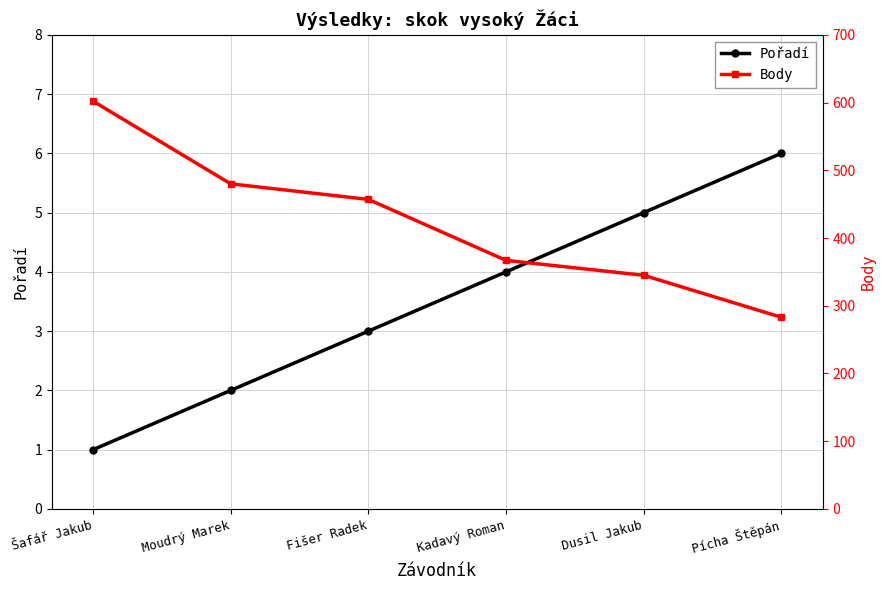

Is it true that Pořadí equals 8 at Dusil Jakub?

False